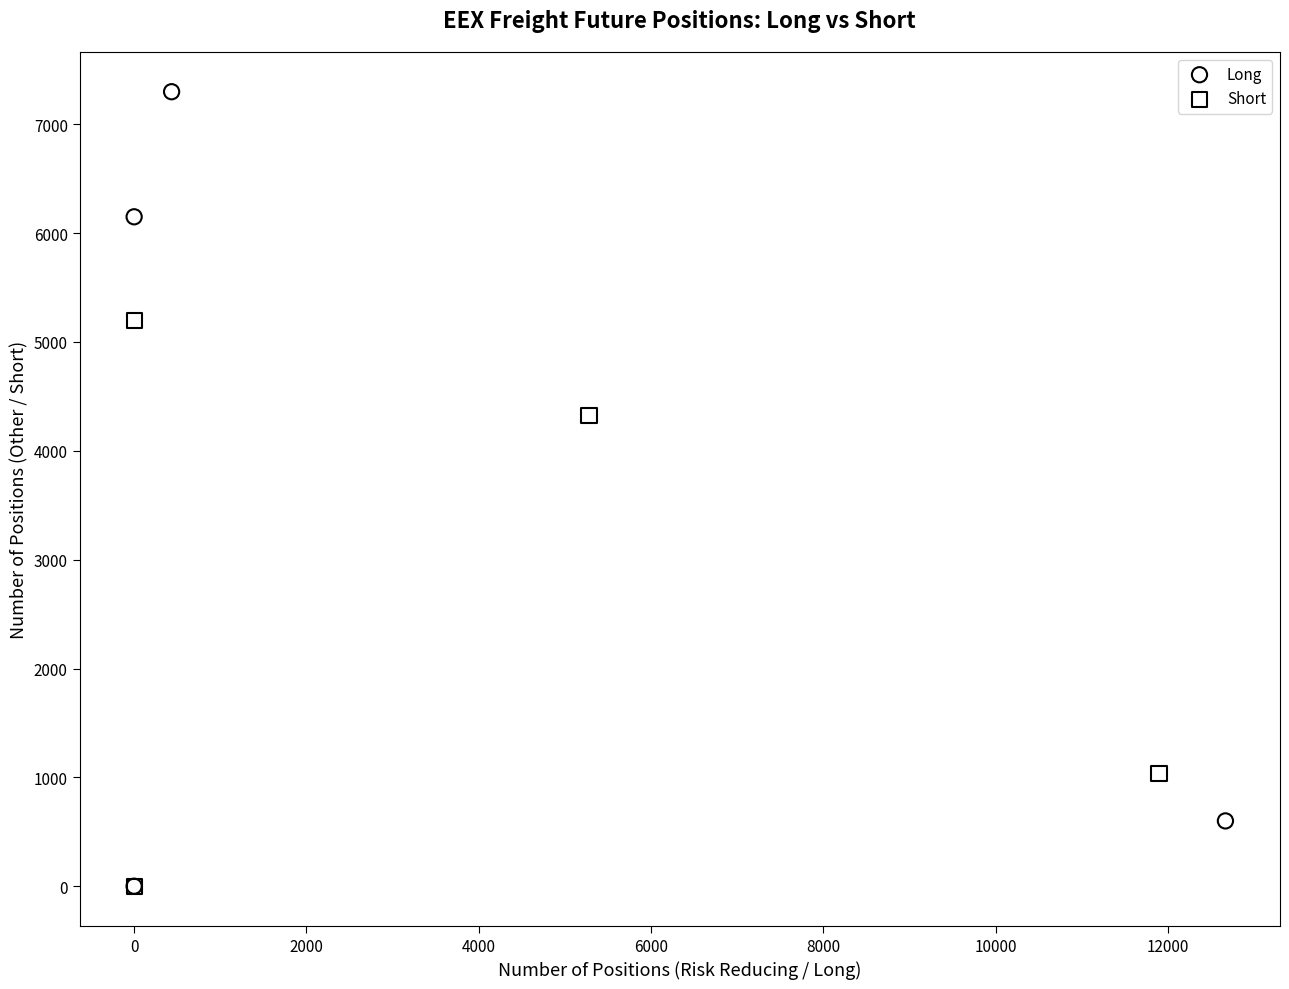

Which series has the widest spread of Y values?

Long